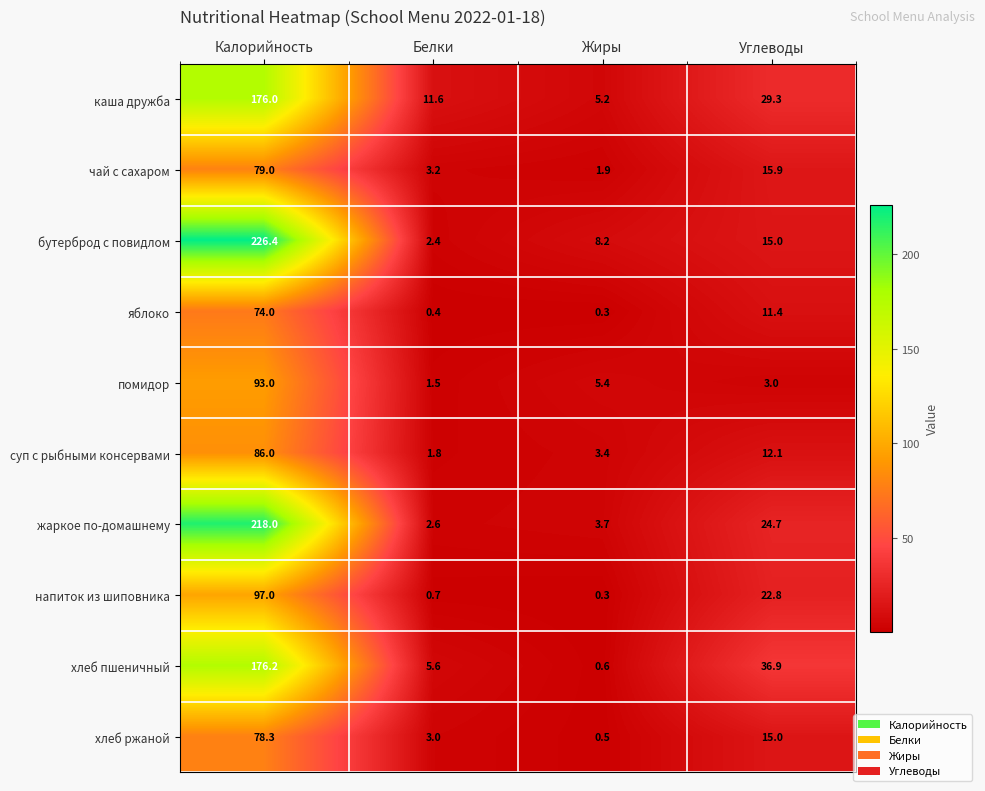

What is the difference between the maximum and minimum values in the каша дружба series?

170.8